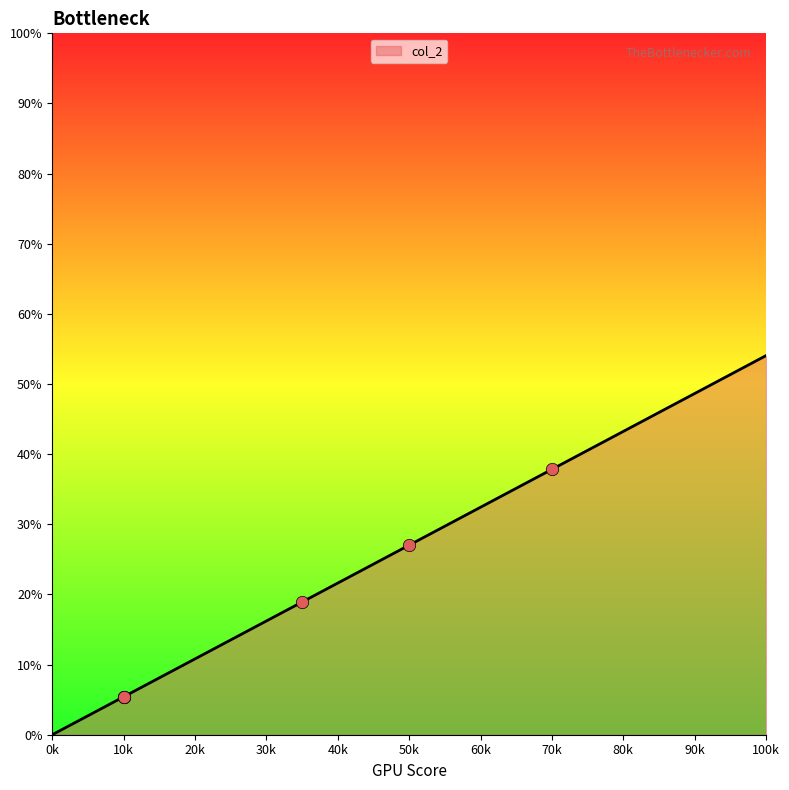

What is the highest value of the col_2 series?

54.1